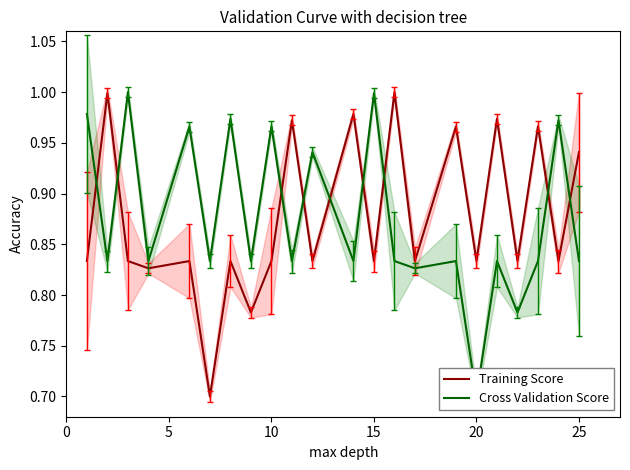

After their last crossing, which series has the higher values: Cross Validation Score or Training Score?

Training Score